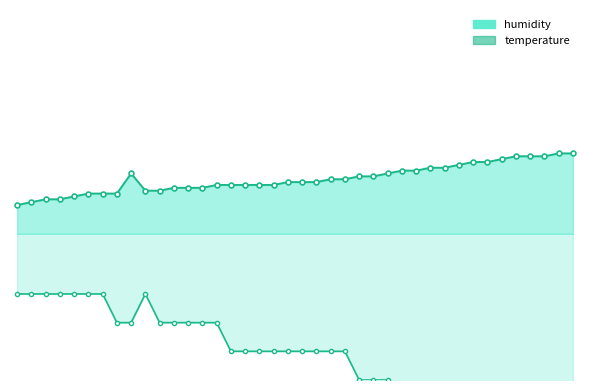

Reading left to right, transcribe all the data shown in this chart.

humidity_line: 61.1	61.2	61.3	61.3	61.4	61.5	61.5	61.5	62.2	61.6	61.6	61.7	61.7	61.7	61.8	61.8	61.8	61.8	61.8	61.9	61.9	61.9	62.0	62.0	62.1	62.1	62.2	62.3	62.3	62.4	62.4	62.5	62.6	62.6	62.7	62.8	62.8	62.8	62.9	62.9
temperature_line: 58.0	58.0	58.0	58.0	58.0	58.0	58.0	57.0	57.0	58.0	57.0	57.0	57.0	57.0	57.0	56.0	56.0	56.0	56.0	56.0	56.0	56.0	56.0	56.0	55.0	55.0	55.0	54.0	54.0	54.0	53.0	53.0	53.0	53.0	52.0	52.0	52.0	51.0	52.0	51.0